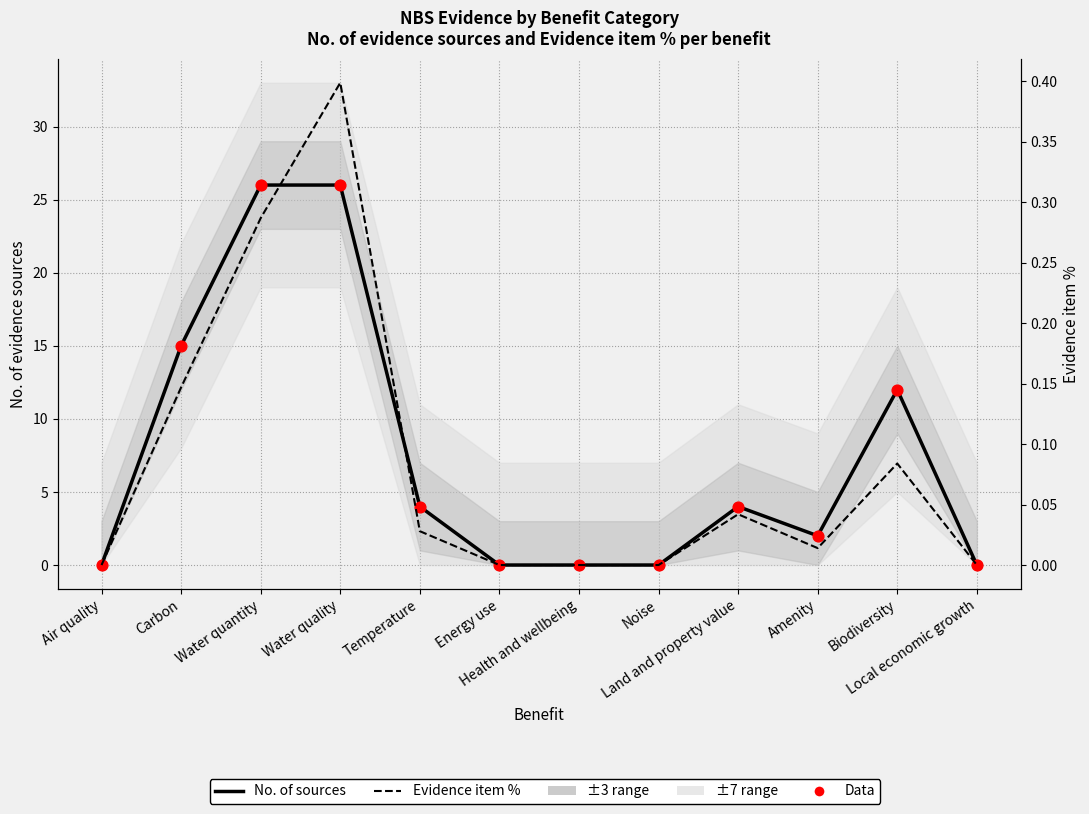

Is the value of No. of evidence sources at Land and property value greater than the value of Evidence item % at Carbon?

Yes